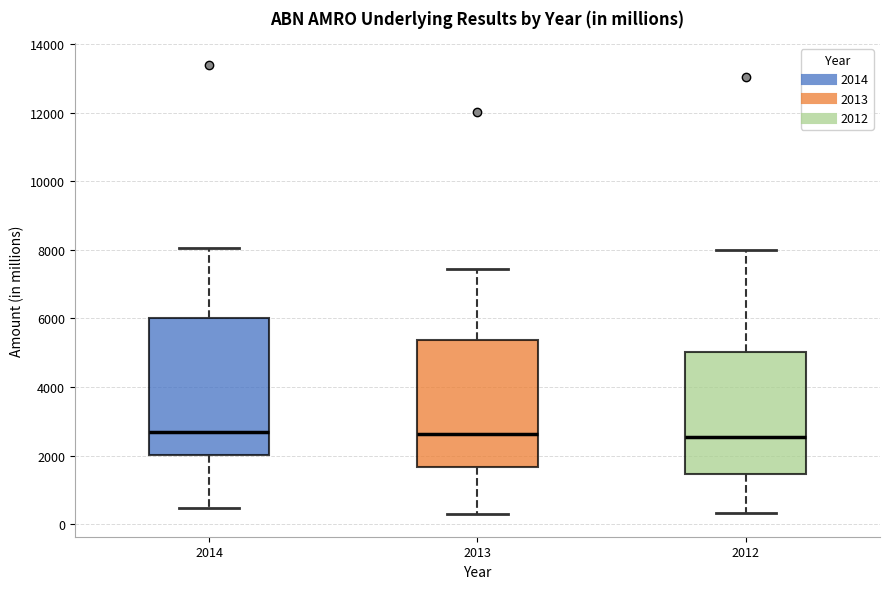

Reading left to right, transcribe this box plot: for each box, give where its median line is, the range the box spans, and where its two whiskers end, as read against the y-axis. The values are not printed on the chart, so give them approximately, as read against the axis.

2014: median 2600, box 2000 to 6000, whiskers 400 to 8000
2013: median 2600, box 1600 to 5400, whiskers 200 to 7400
2012: median 2600, box 1400 to 5000, whiskers 400 to 8000